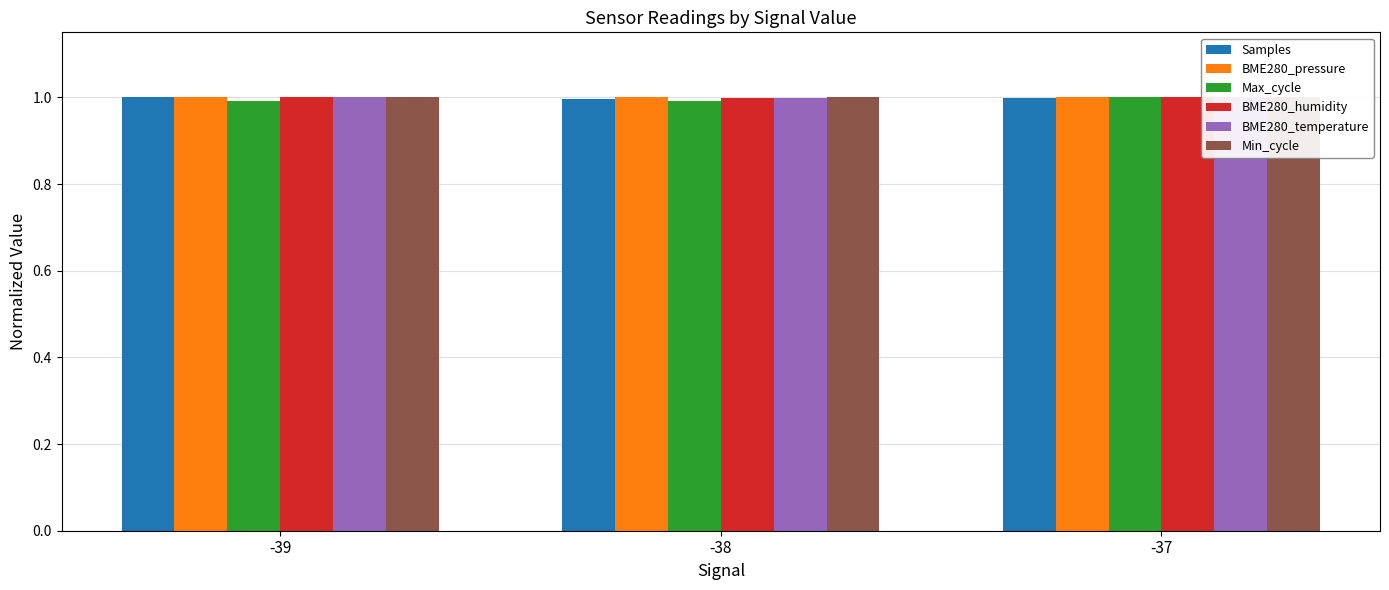

List the series in order of their peak value, highest first.

Samples, BME280_pressure, Max_cycle, BME280_humidity, BME280_temperature, Min_cycle